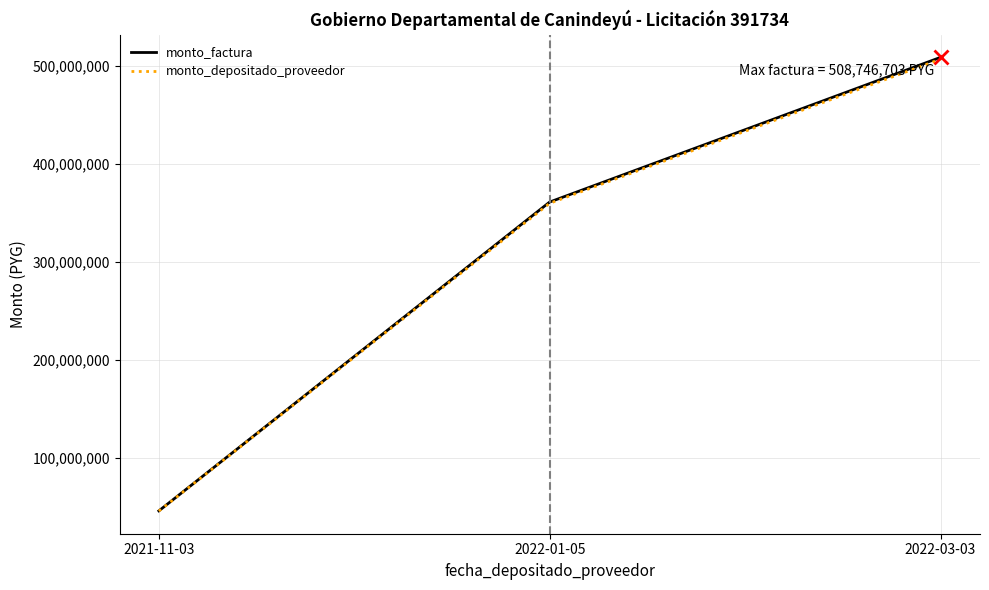

How many lines are shown in the chart?

2